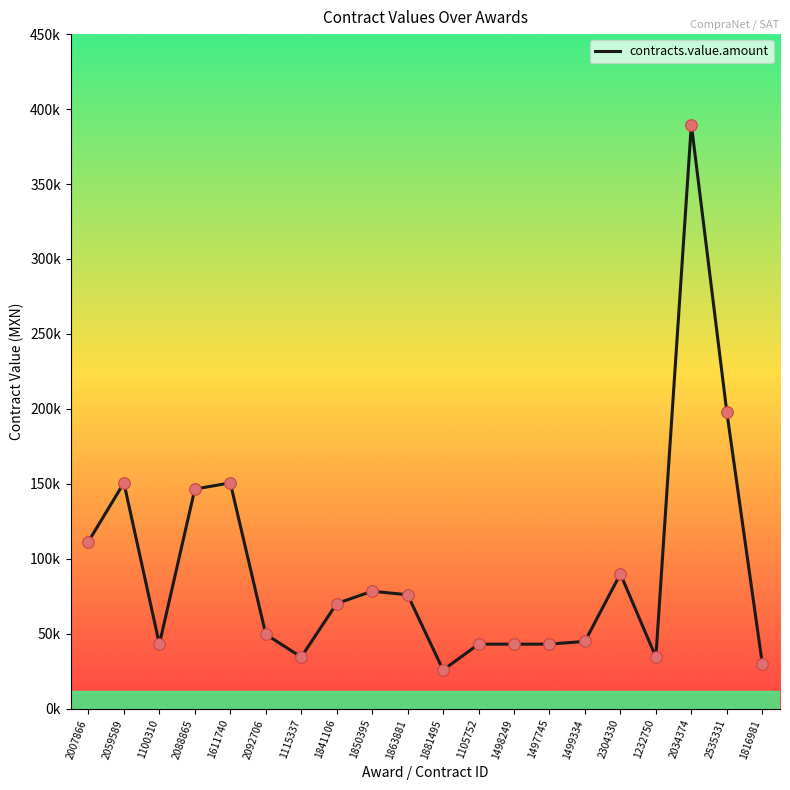

What is the ratio of the value at 1498249 to the value at 1611740?

0.3